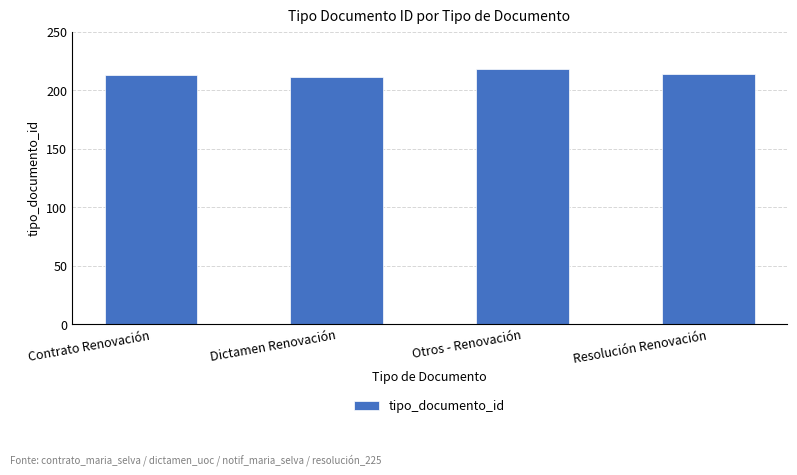

What is the label of the 4th bar from the left?

Resolución Renovación